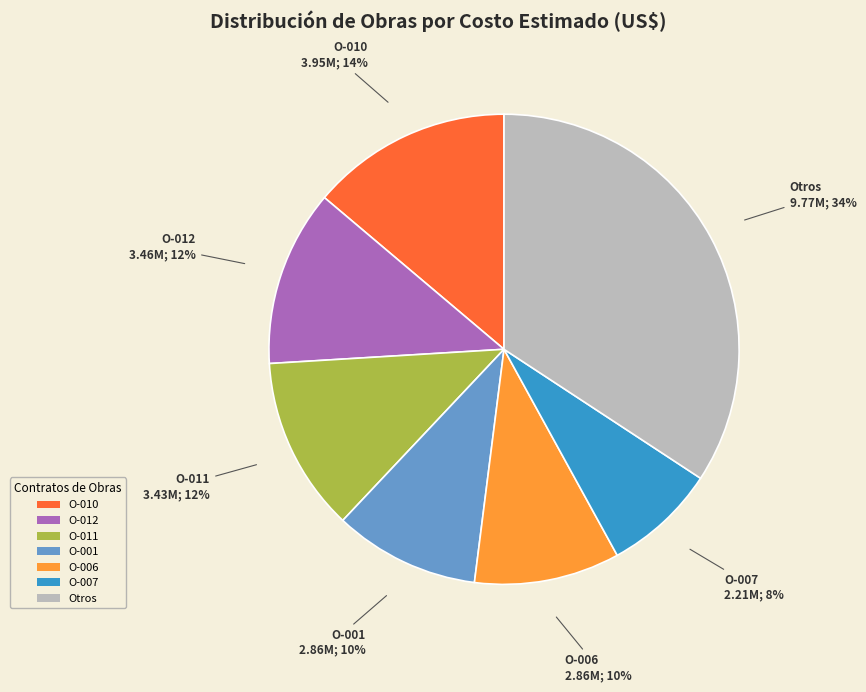

Count the number of slices in the pie.

7